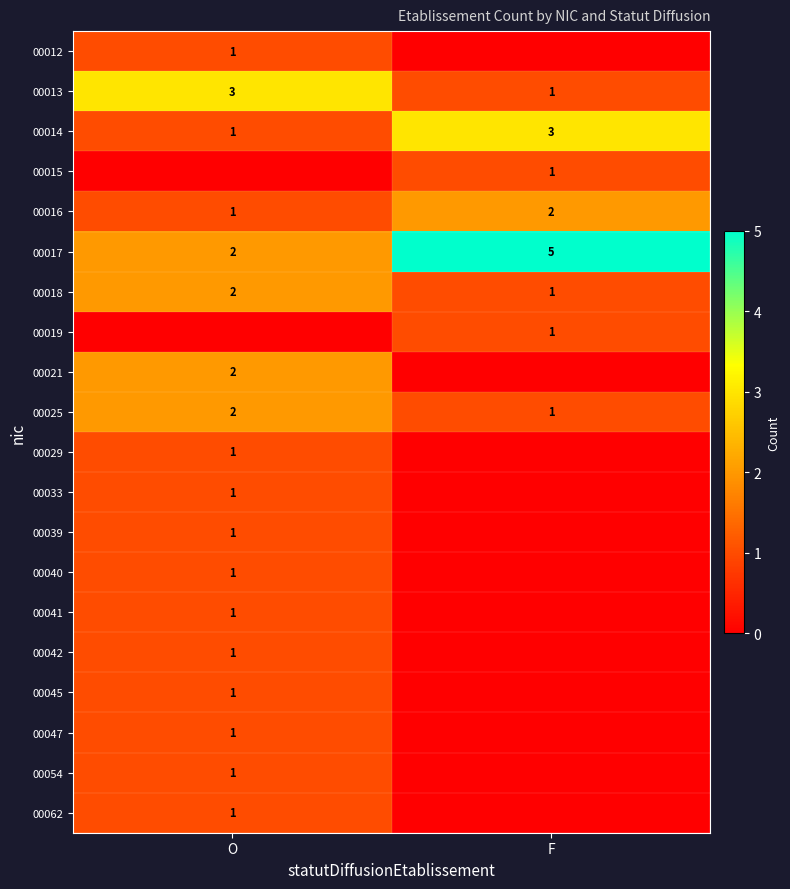

Is it true that 00062 equals 1 at O?

True